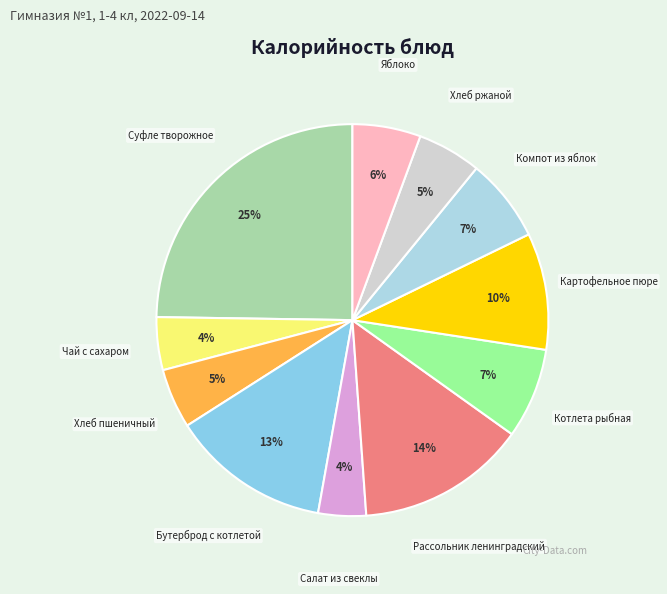

What is the ratio of the value at Яблоко to the value at Рассольник ленинградский?

0.4